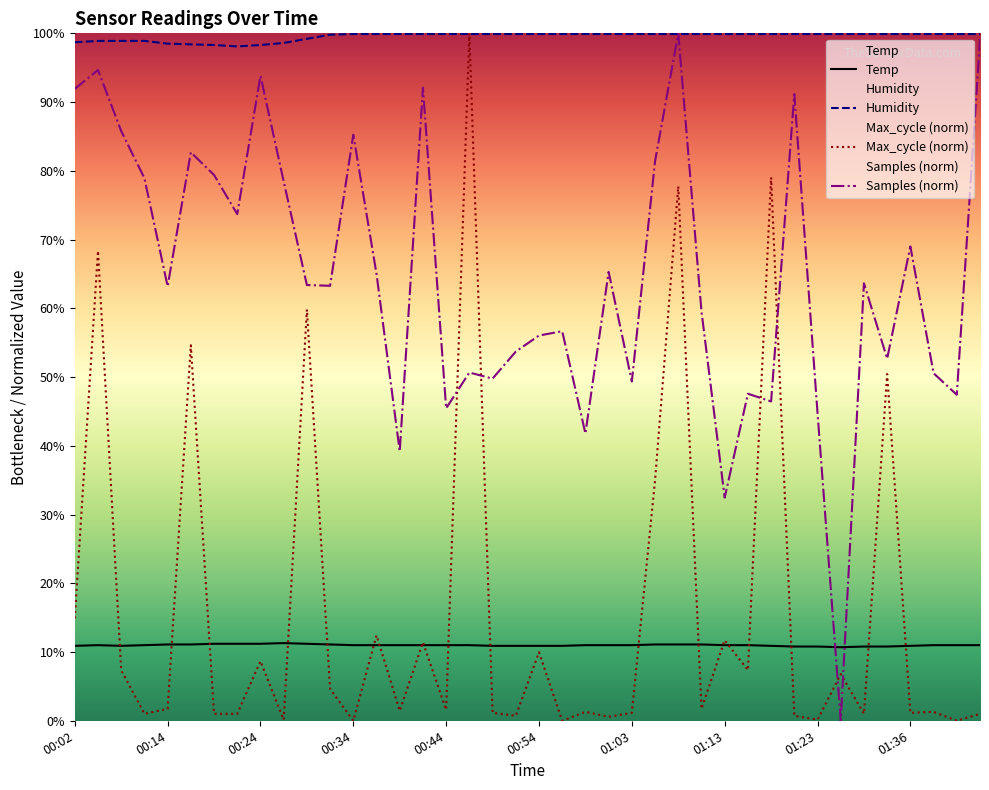

What is the difference between the second highest and second lowest values in the Humidity series?

1.6